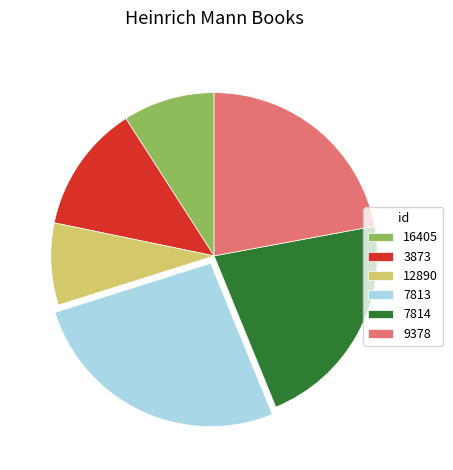

Between 3873 and 7814, which is larger?

7814